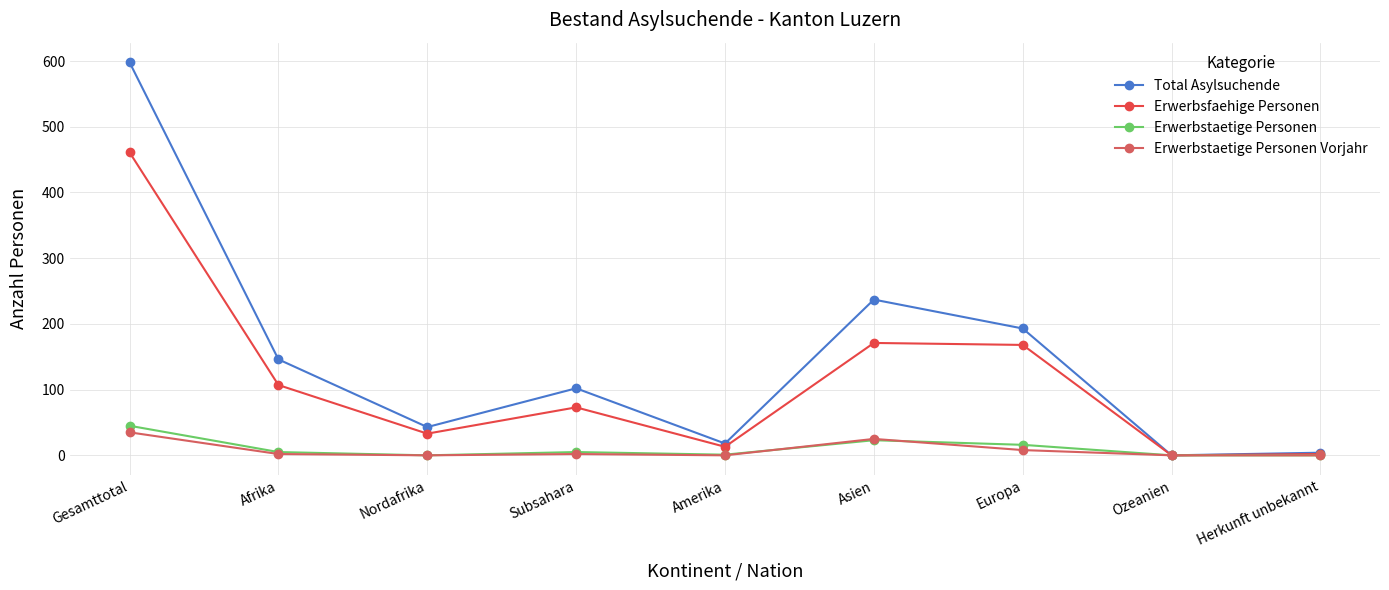

What is the total value across all series at Herkunft unbekannt?

6